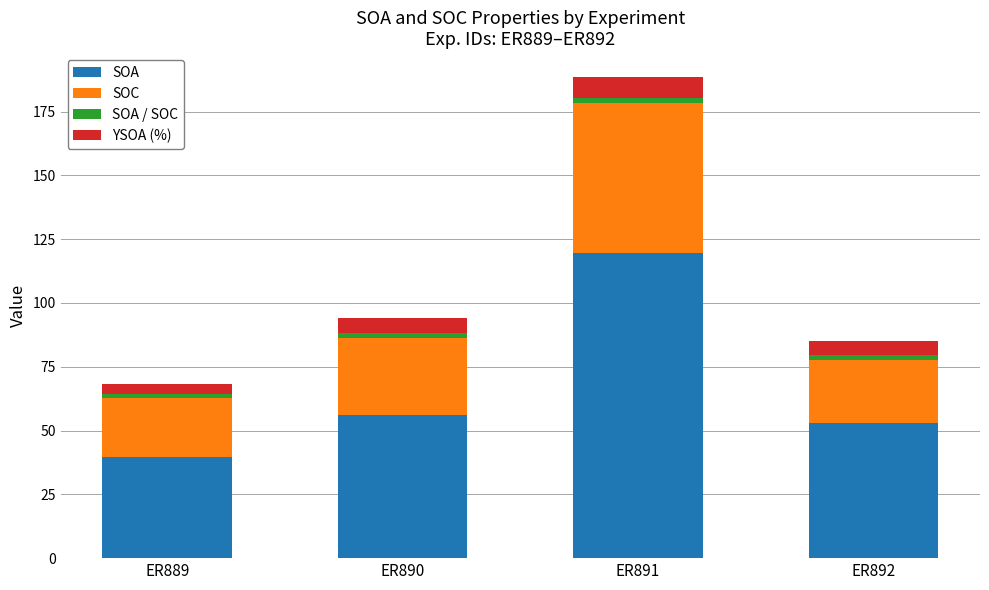

Reading left to right, what are the values for SOA?

39.6	56.1	119.5	52.9